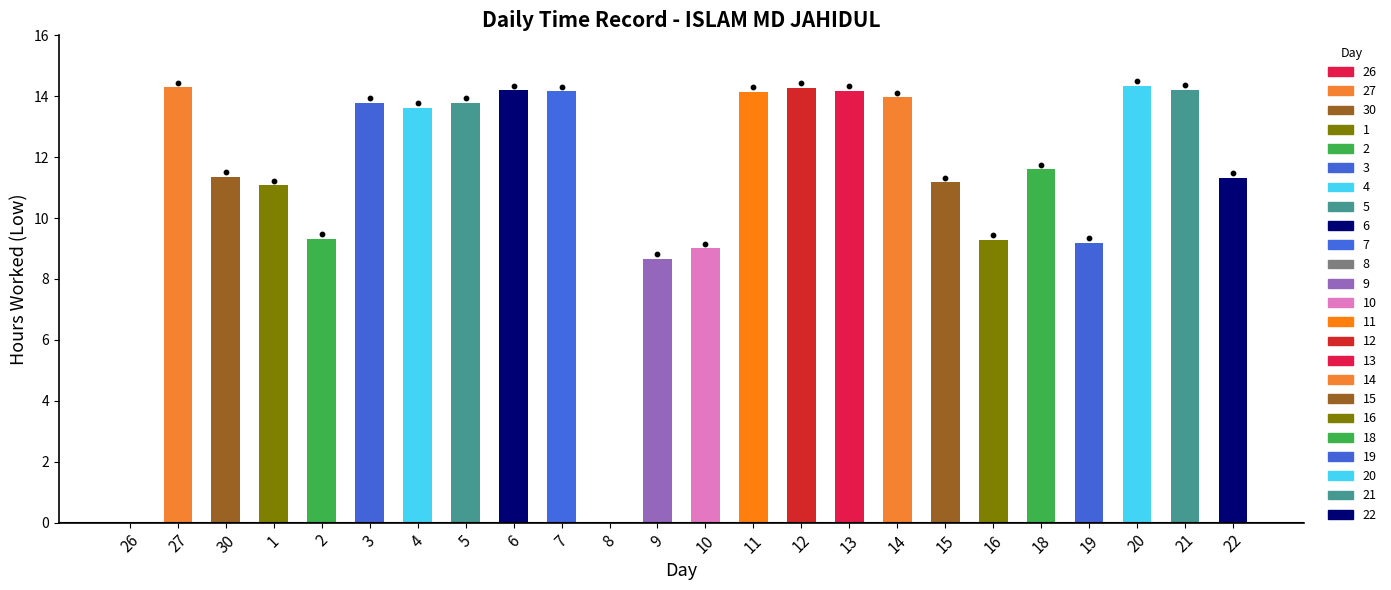

What is the total value across all series at 10?

9.0